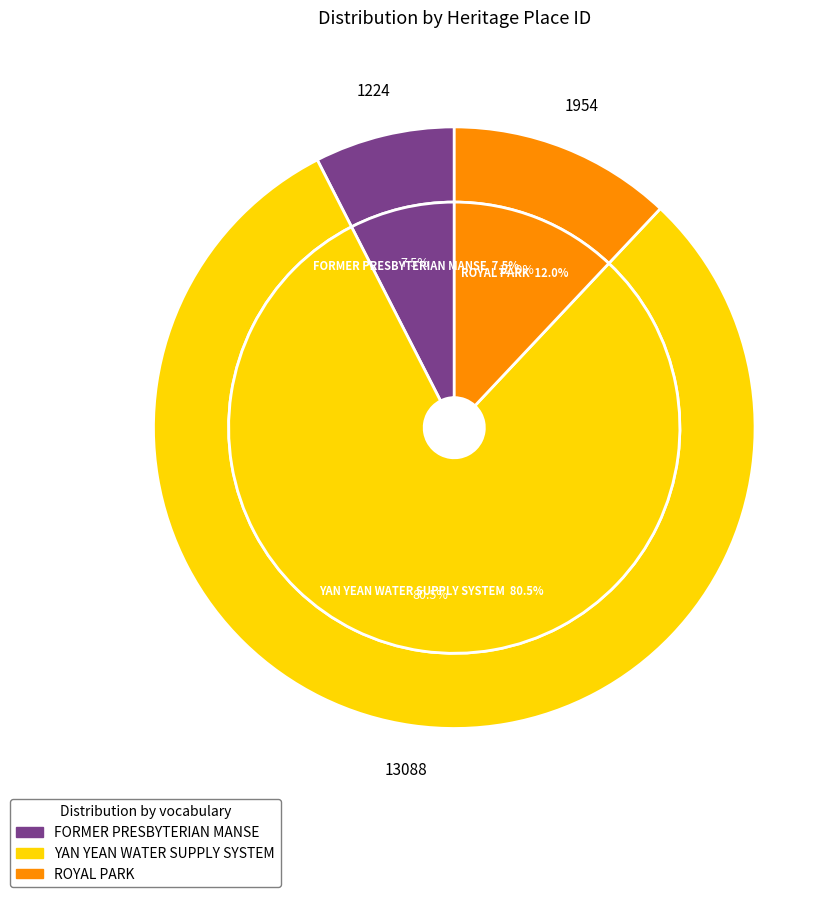

Is there any slice that represents more than half of the pie?

Yes